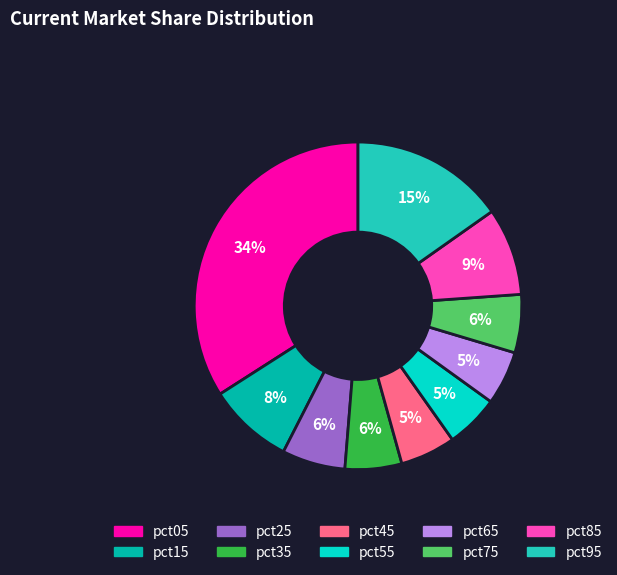

Does any single category account for the majority?

No